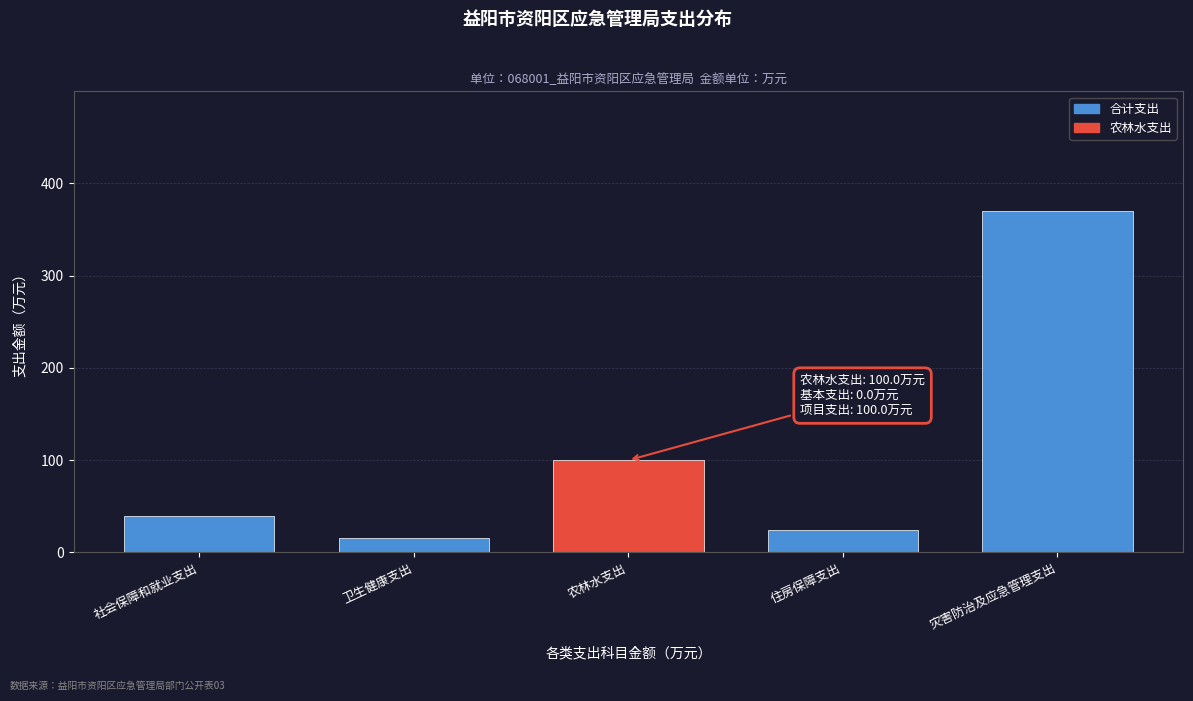

Reading right to left, what are all the values shown in this chart?

370.2	24.5	100.0	15.3	39.4